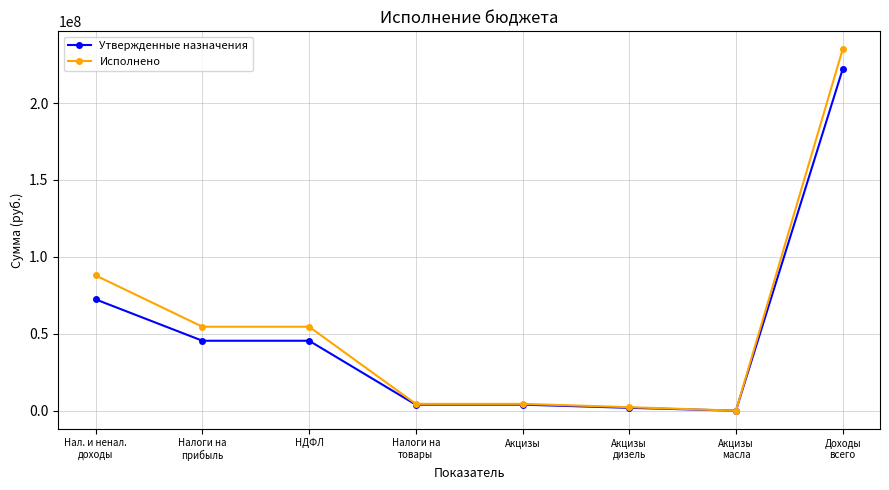

At how many categories does at least one series exceed 69355947?

2